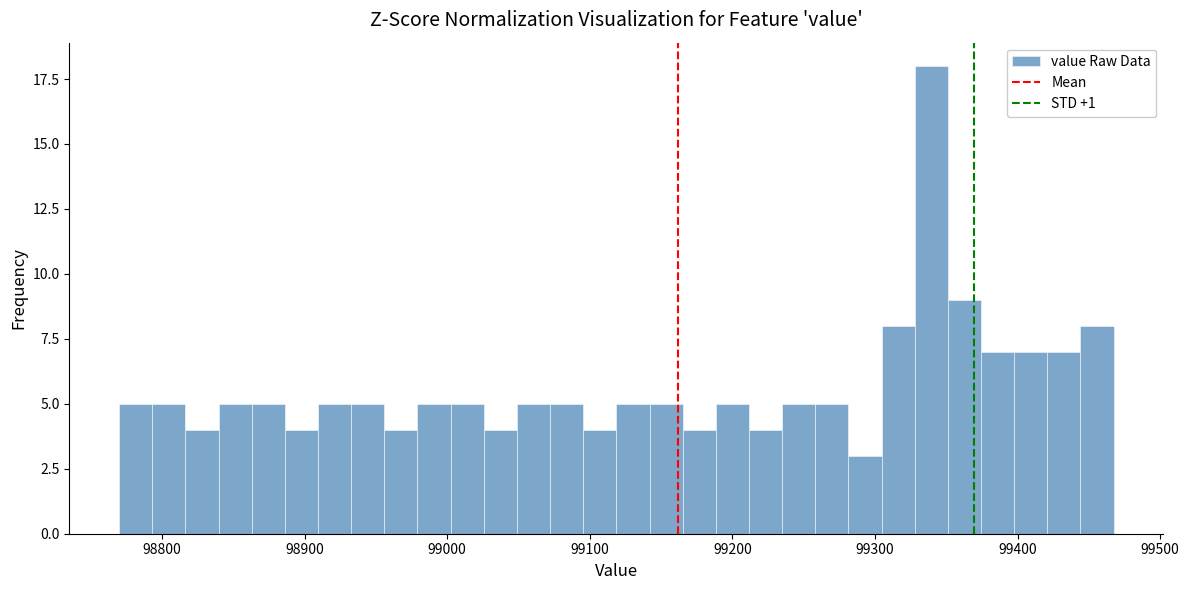

Read against the x-axis, roughly where is the centre of the tallest bar?

99340